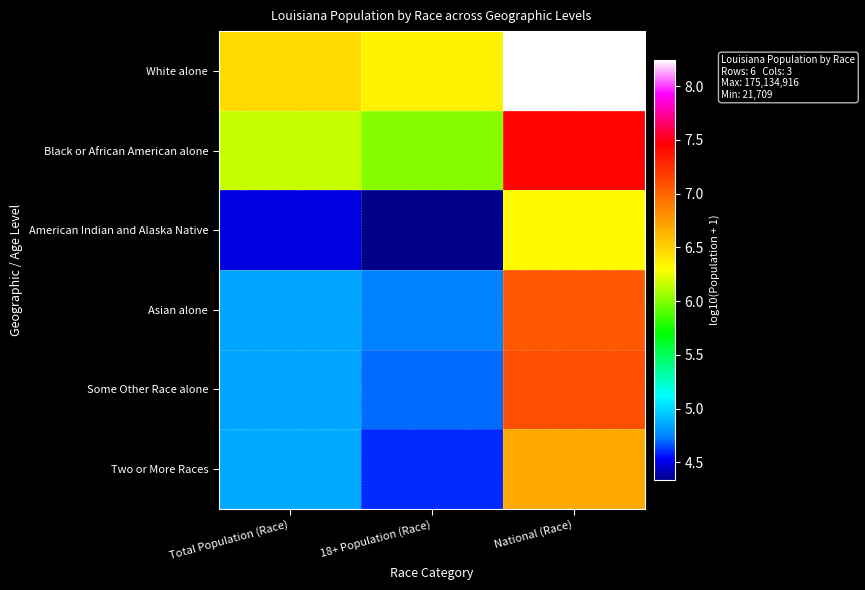

Count the number of data series in this chart.

6